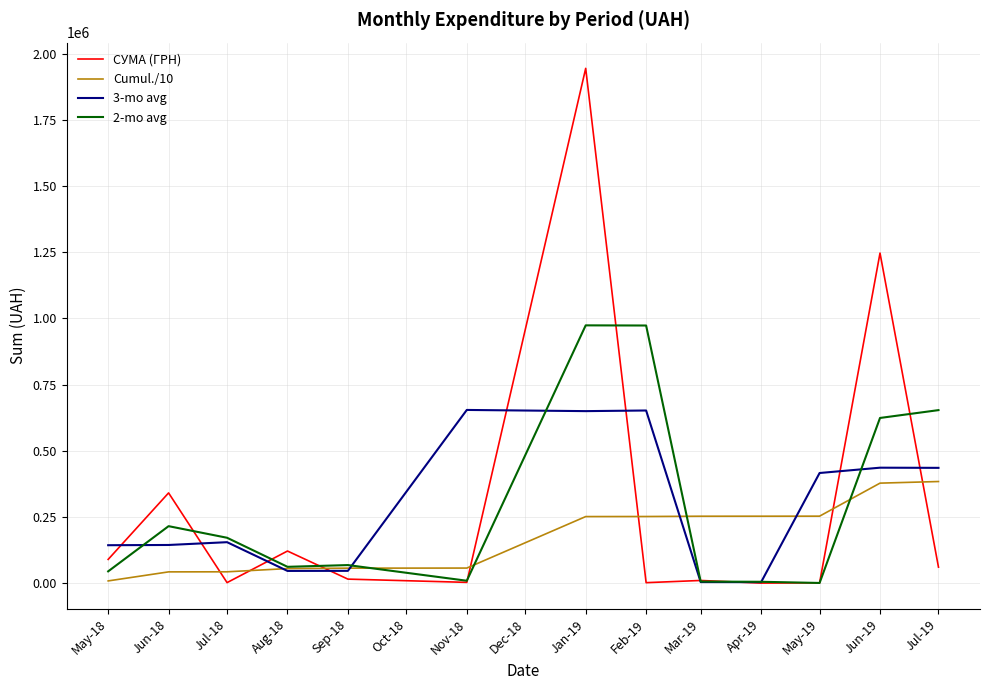

What is the average value of the Cumul./10 series?

176366.4